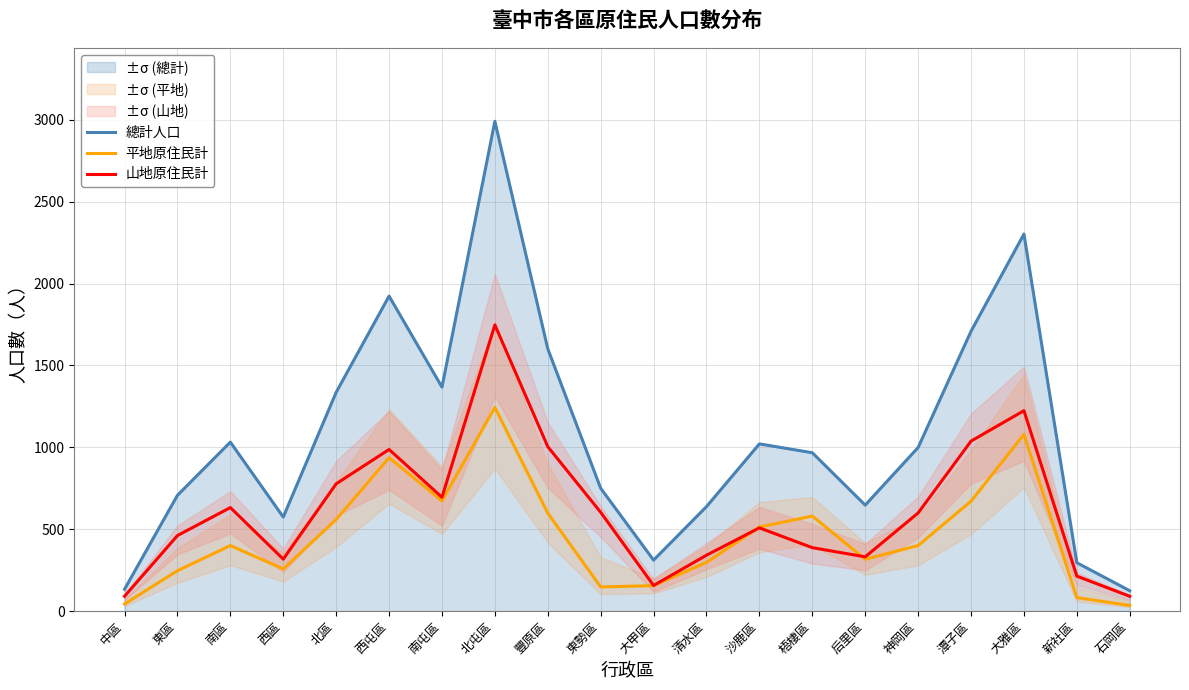

At which category does 總計人口 reach its first local valley?

西區